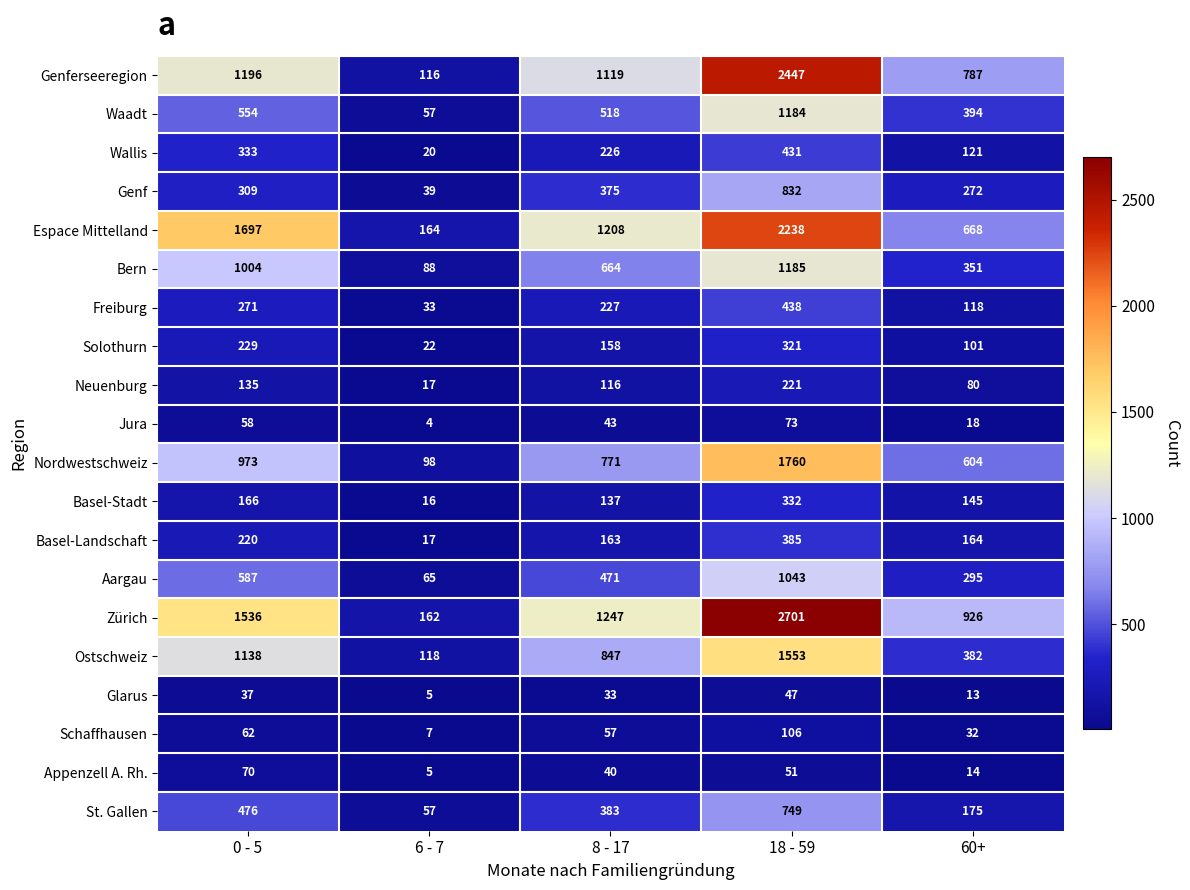

What is the difference between the maximum and second lowest values in the Nordwestschweiz series?

1156